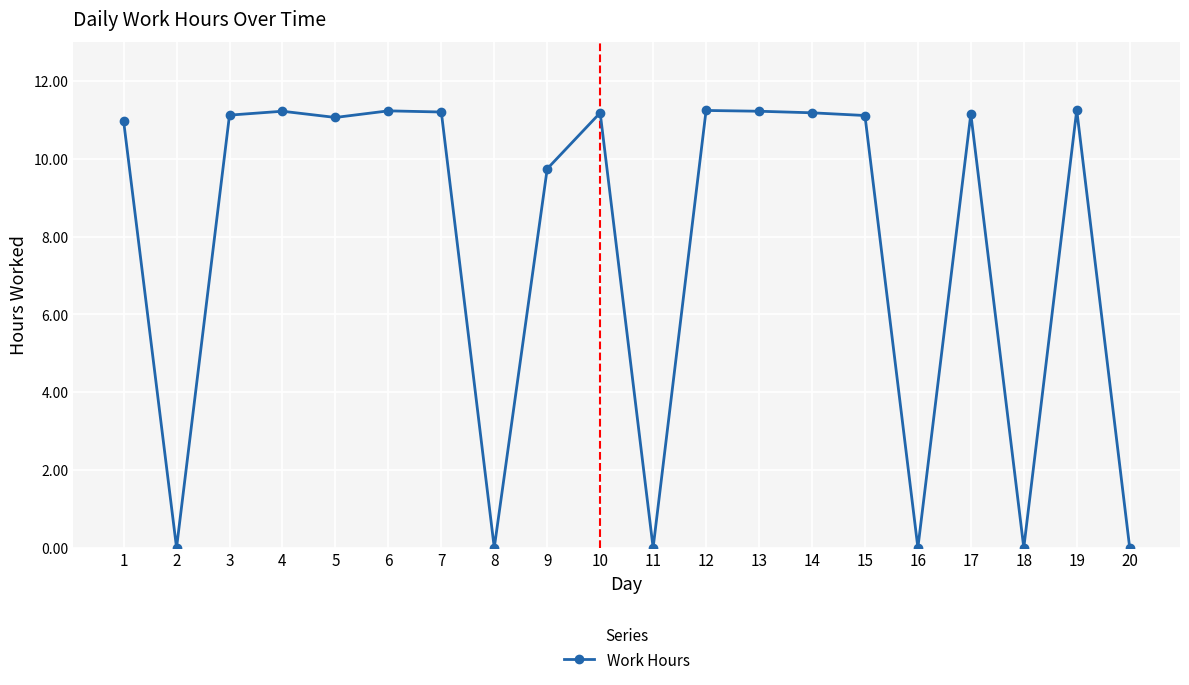

What is the change in value from 5 to 13?

+0.2